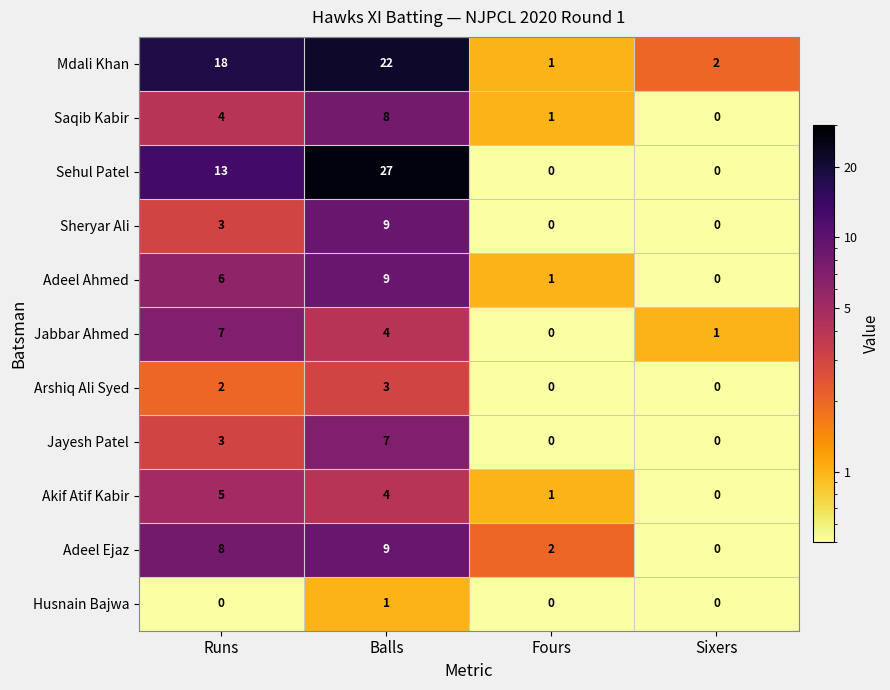

Where is Jabbar Ahmed nearest to the value 3?

Balls